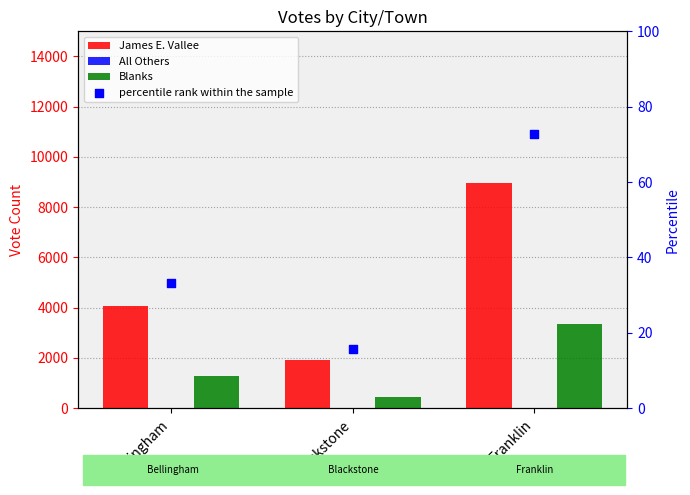

What is the total value across all series at Blackstone?

2380.6